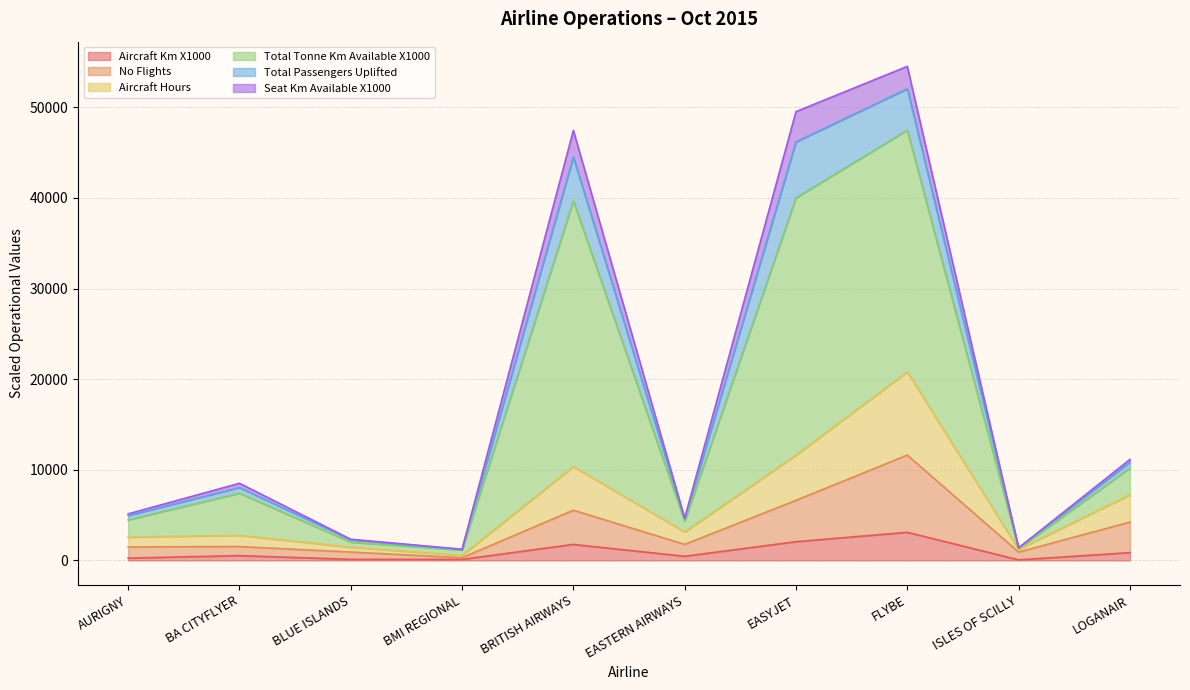

How many values in the aircraft_hours series exceed 3133?

4